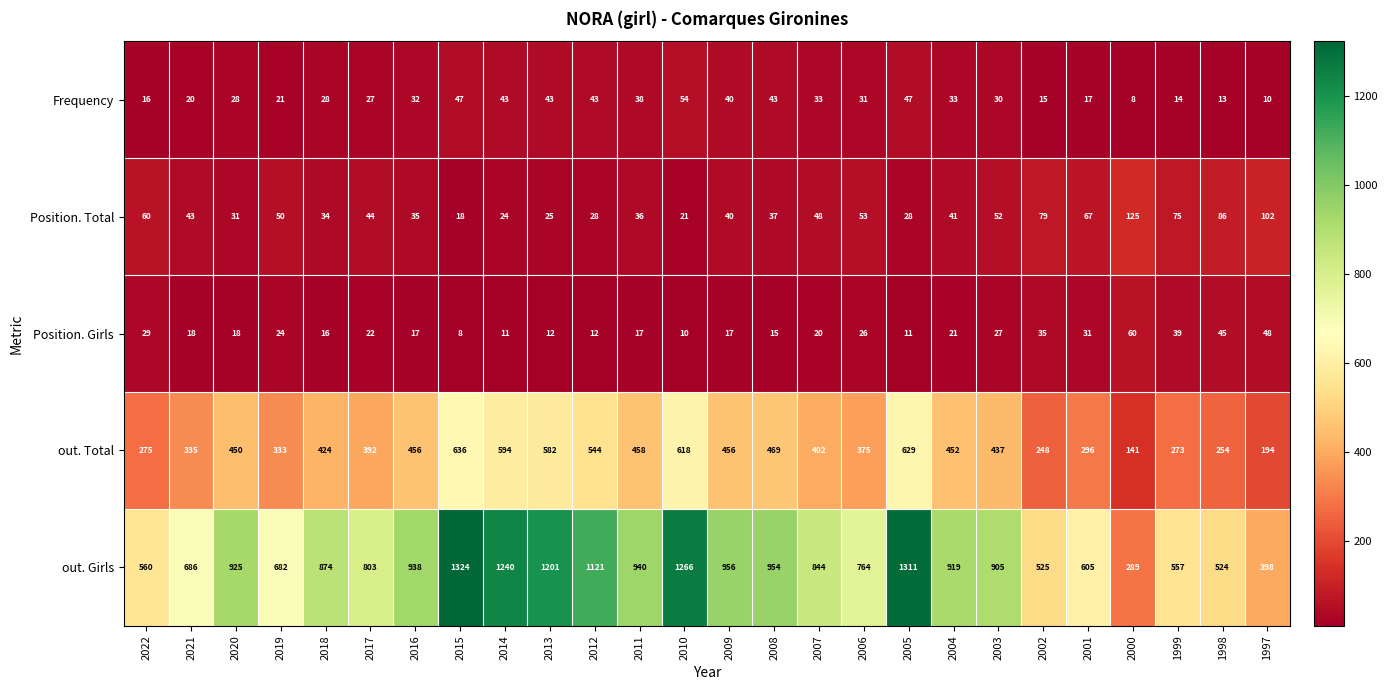

What is the greatest value displayed?

1324